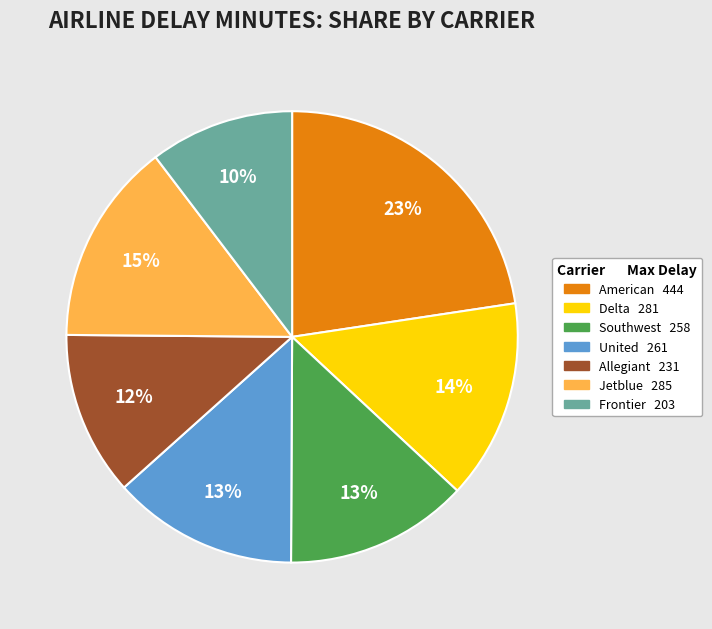

Combined, do American and Jetblue account for over 50%?

No